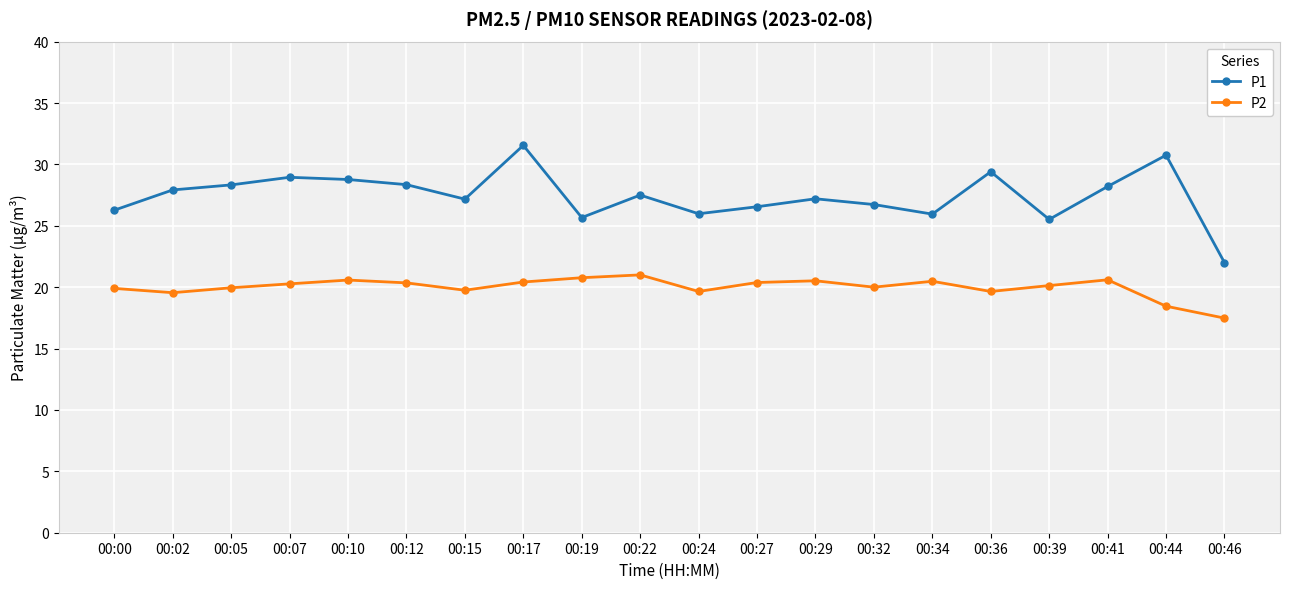

What value does the P2 series have at 00:34?

20.5